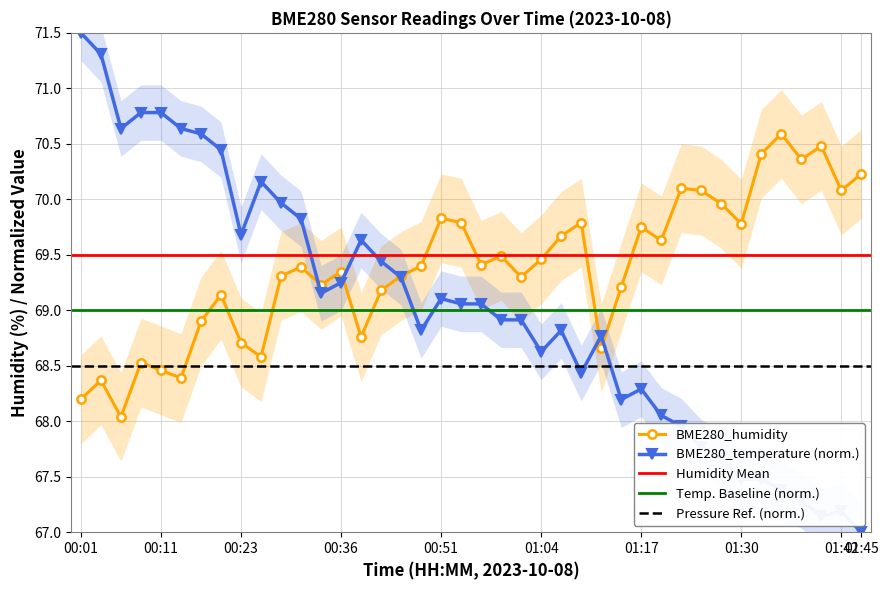

Between which two adjacent categories do BME280_temperature and BME280_humidity first intersect?

00:31 and 00:33